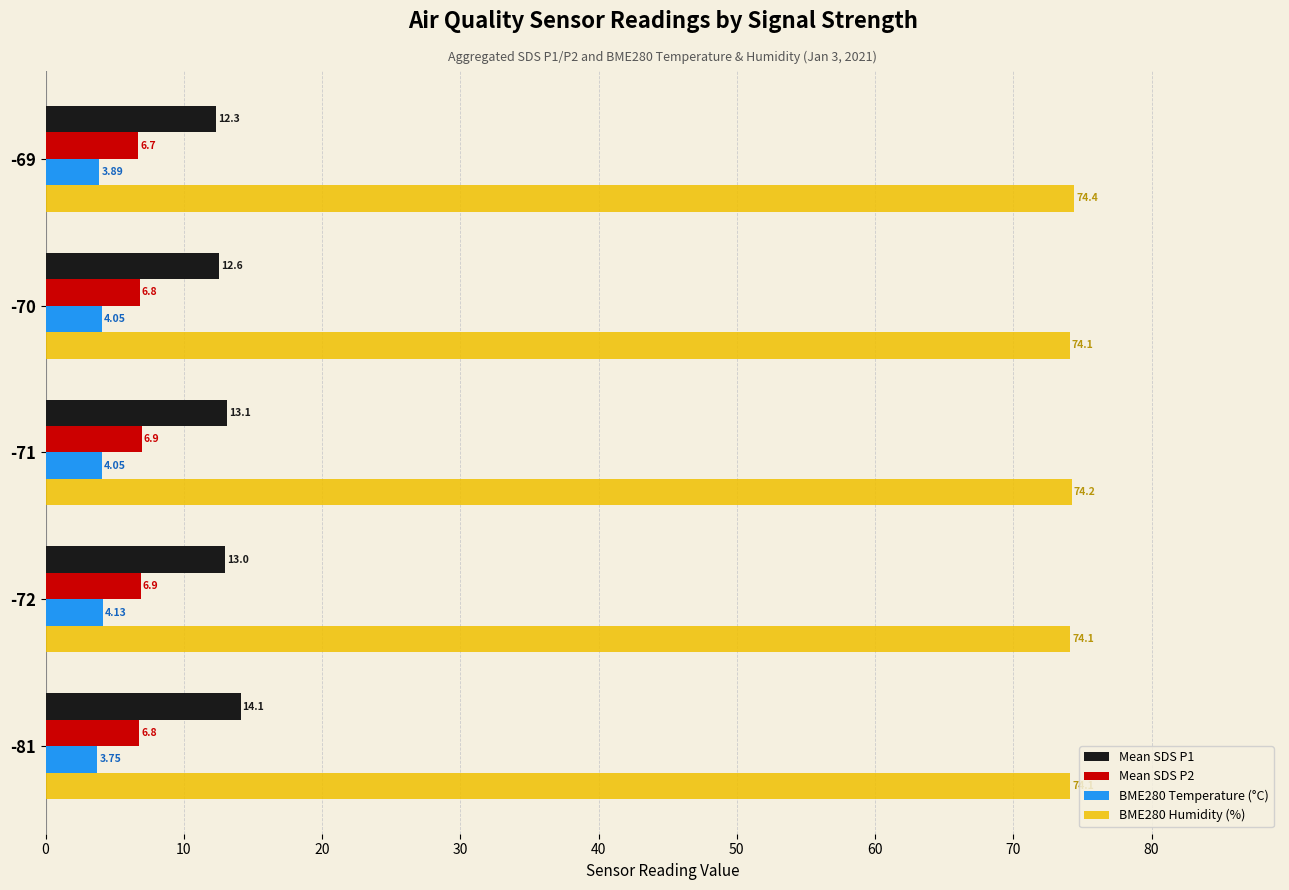

What is the difference between the highest and lowest values at -72?

70.0